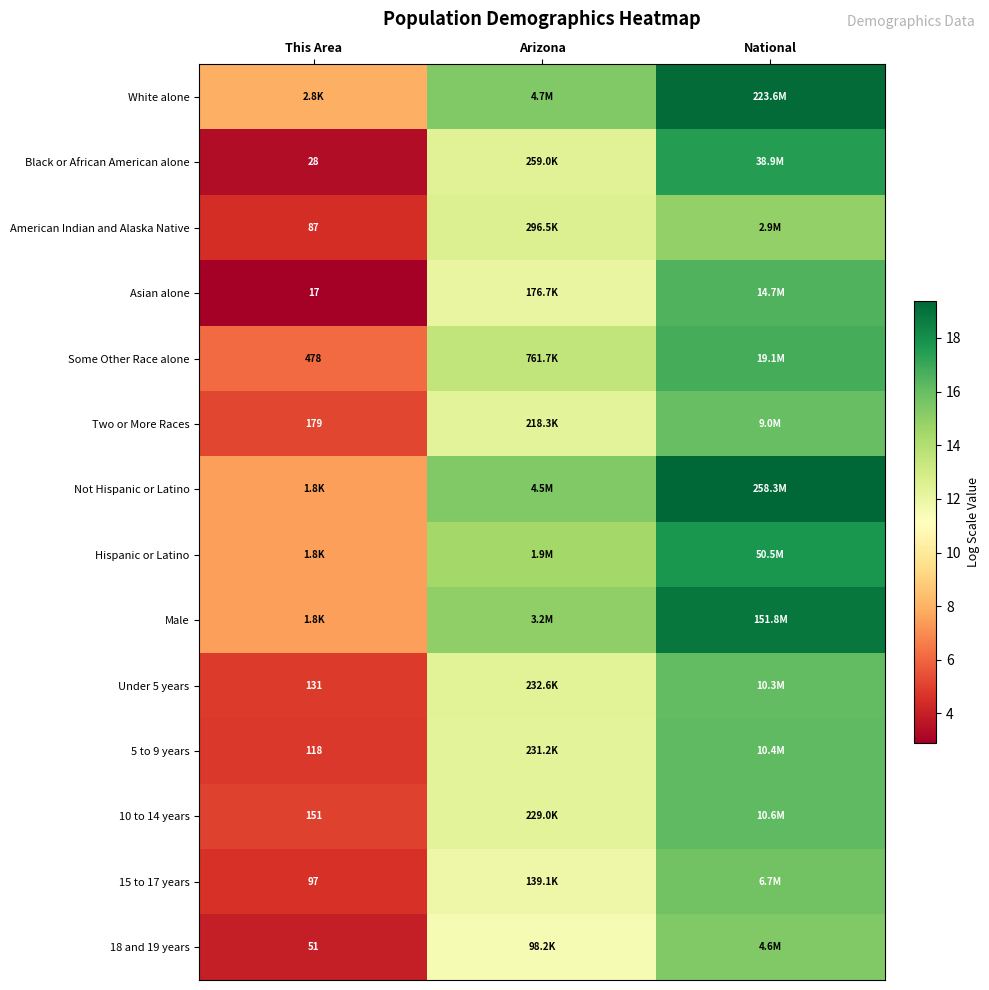

Where is Male nearest to the value 13?

Arizona